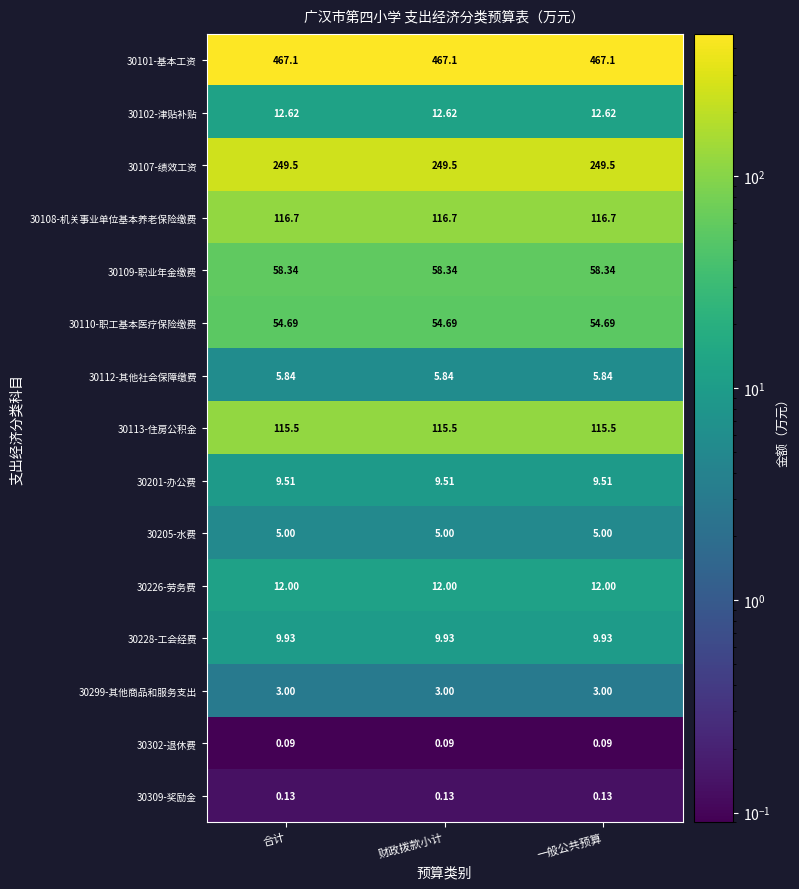

Count the number of categories in the chart.

3